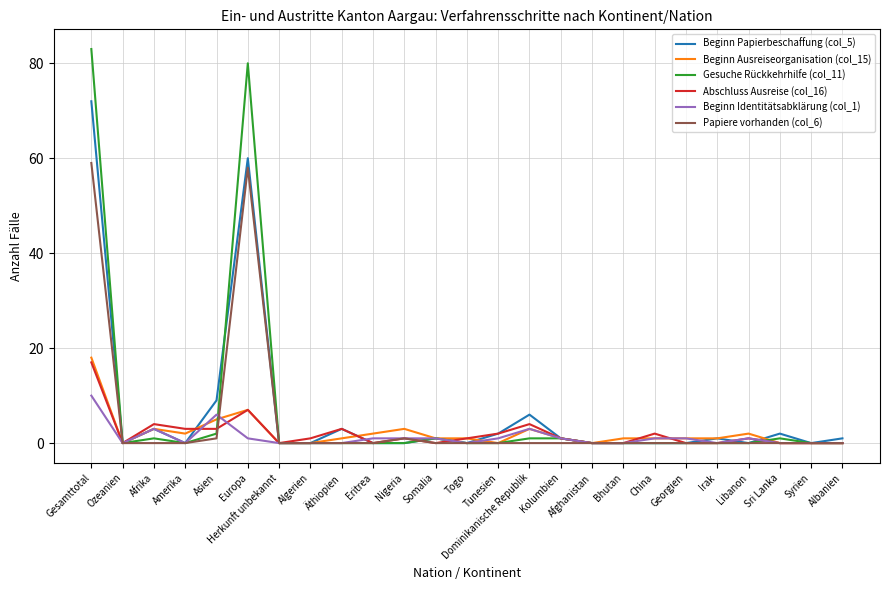

What is the sum of all Beginn Identitätsabklärung (col_1) values?

31